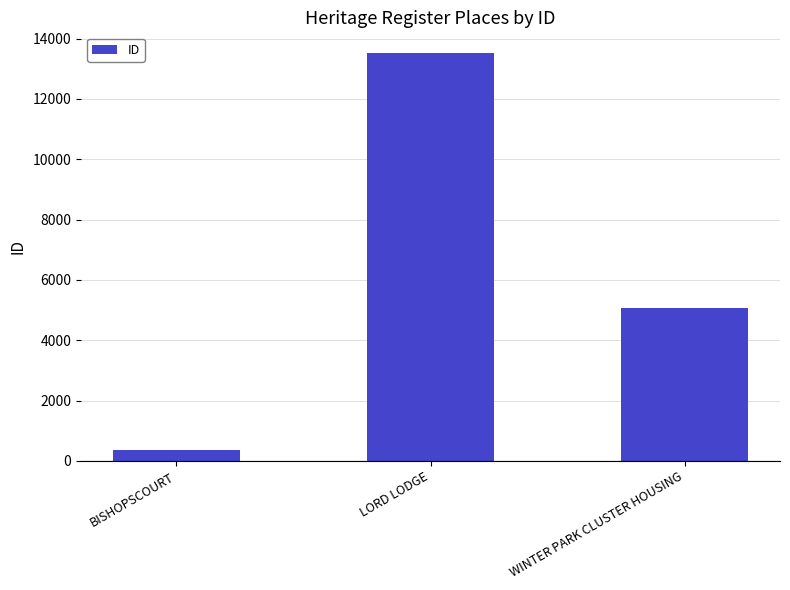

Which label corresponds to the largest value in the chart?

LORD LODGE